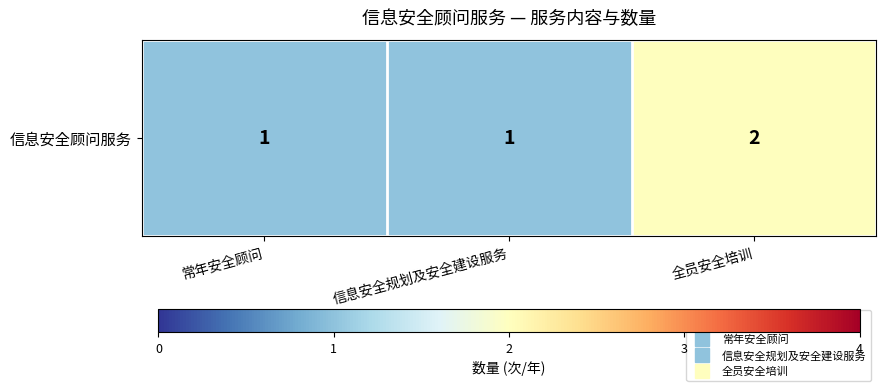

Is it true that the value at 信息安全规划及安全建设服务 is 0?

False